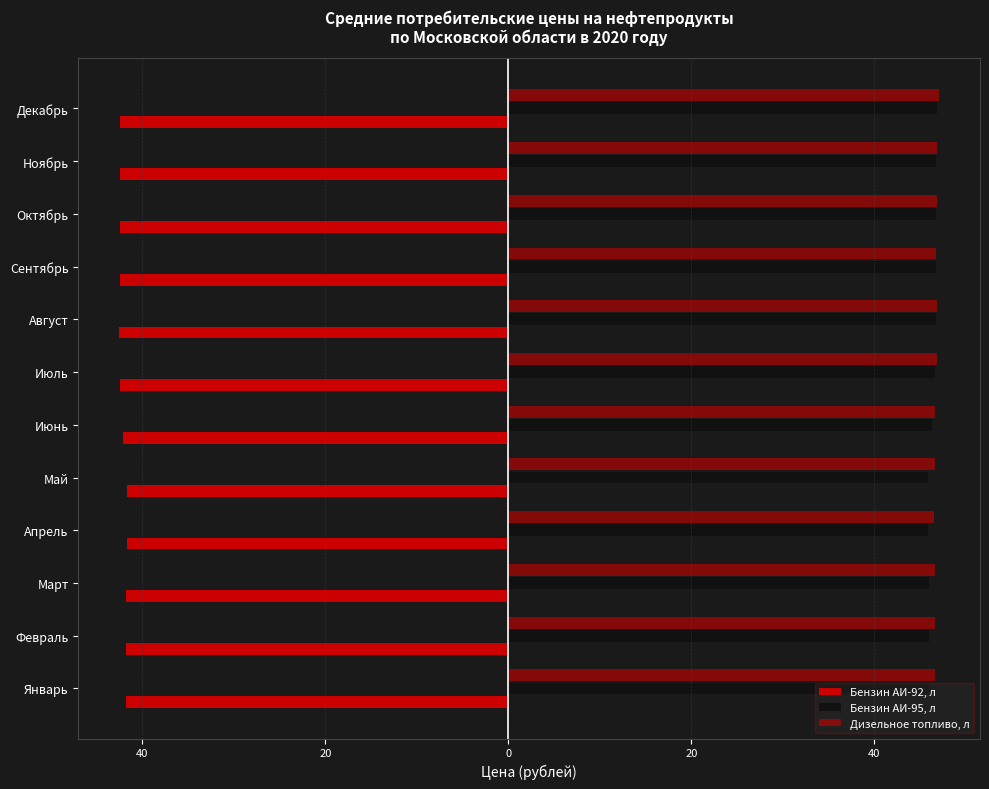

Count the Бензин АИ-92, л values in the range -42 to -41.

5